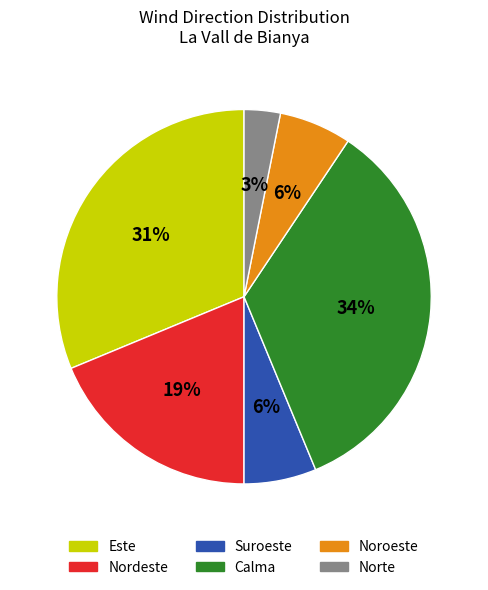

To the nearest percent, what is the combined percentage of Nordeste and Norte?

22%